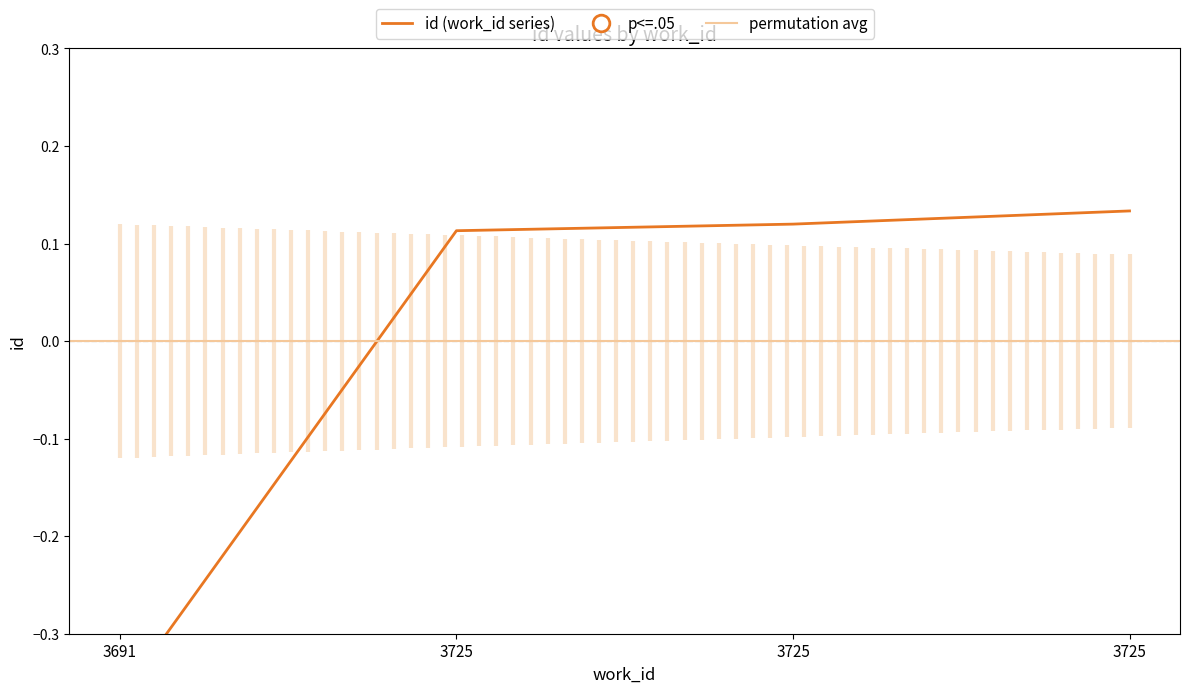

How many values are between 0 and 1?

3